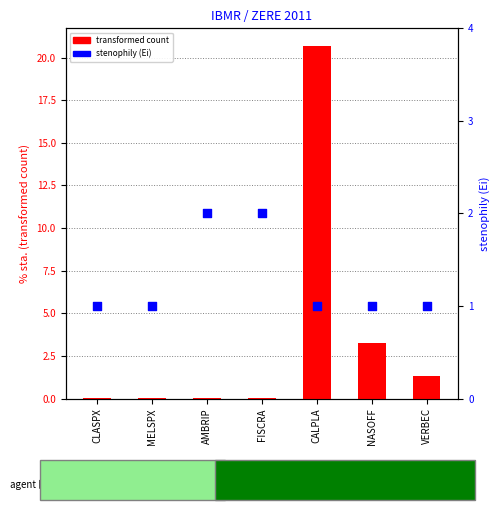

Which series has the largest total across all categories?

transformed count